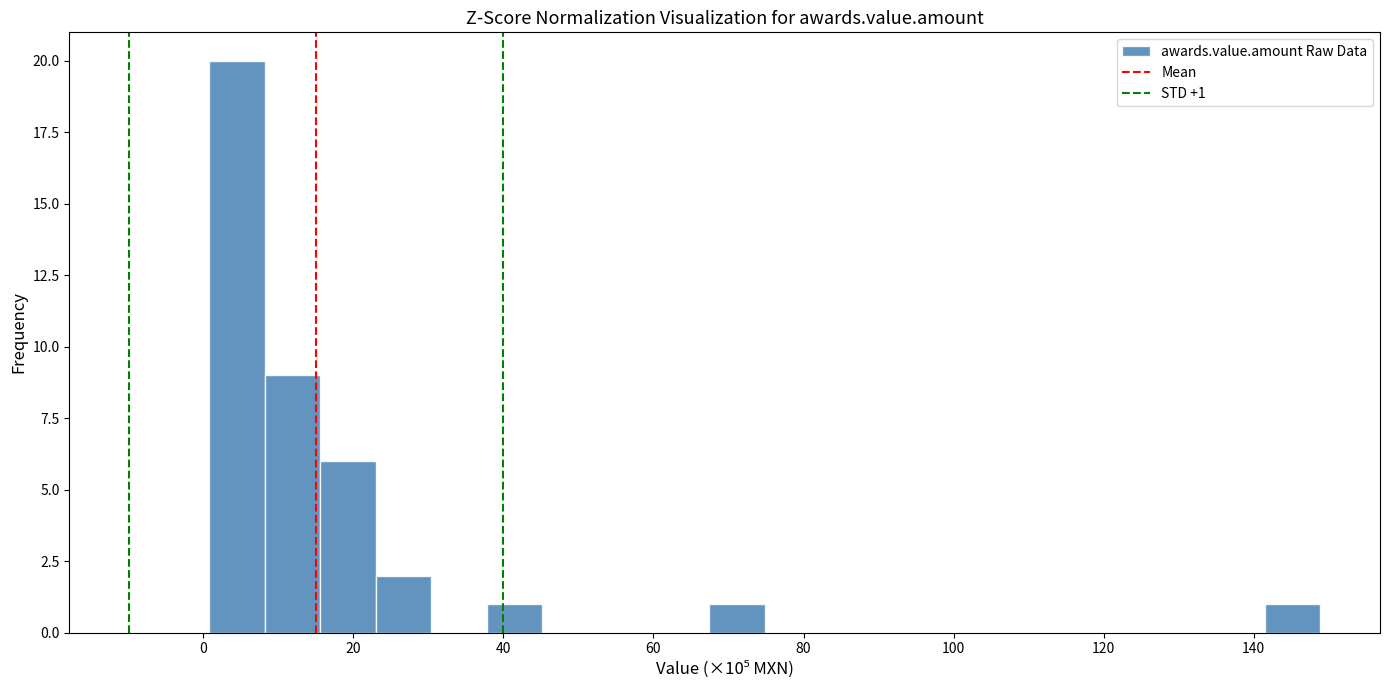

Read against the x-axis, roughly where is the centre of the tallest bar?

4